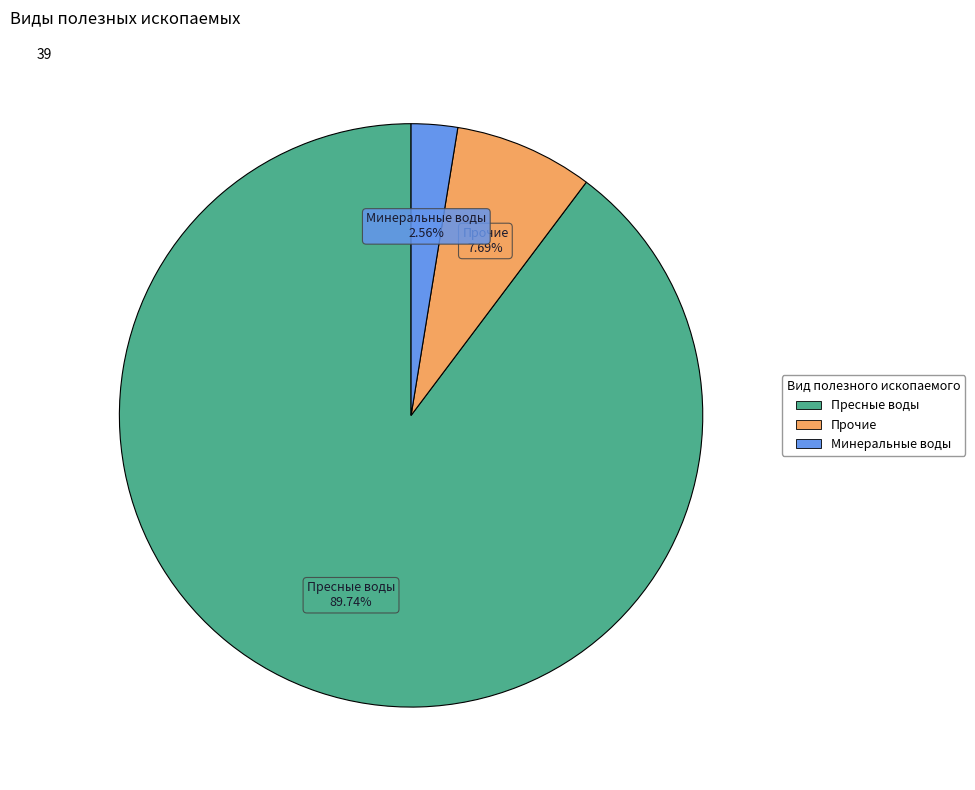

What percentage is the Пресные воды slice, to the nearest percent?

90%